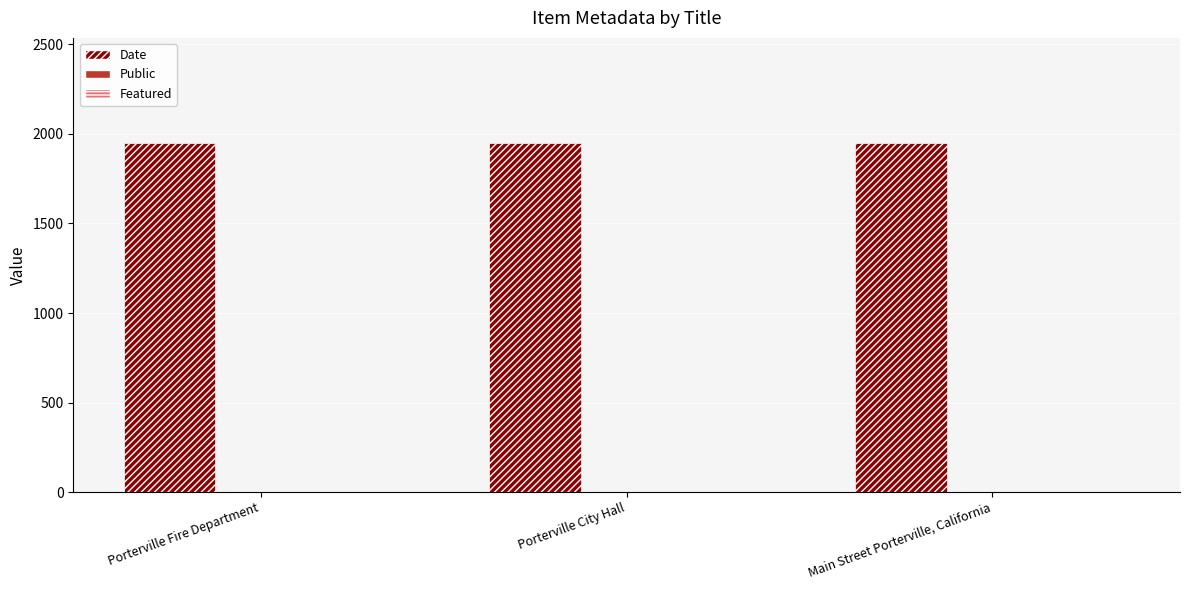

Are the bars horizontal?

No